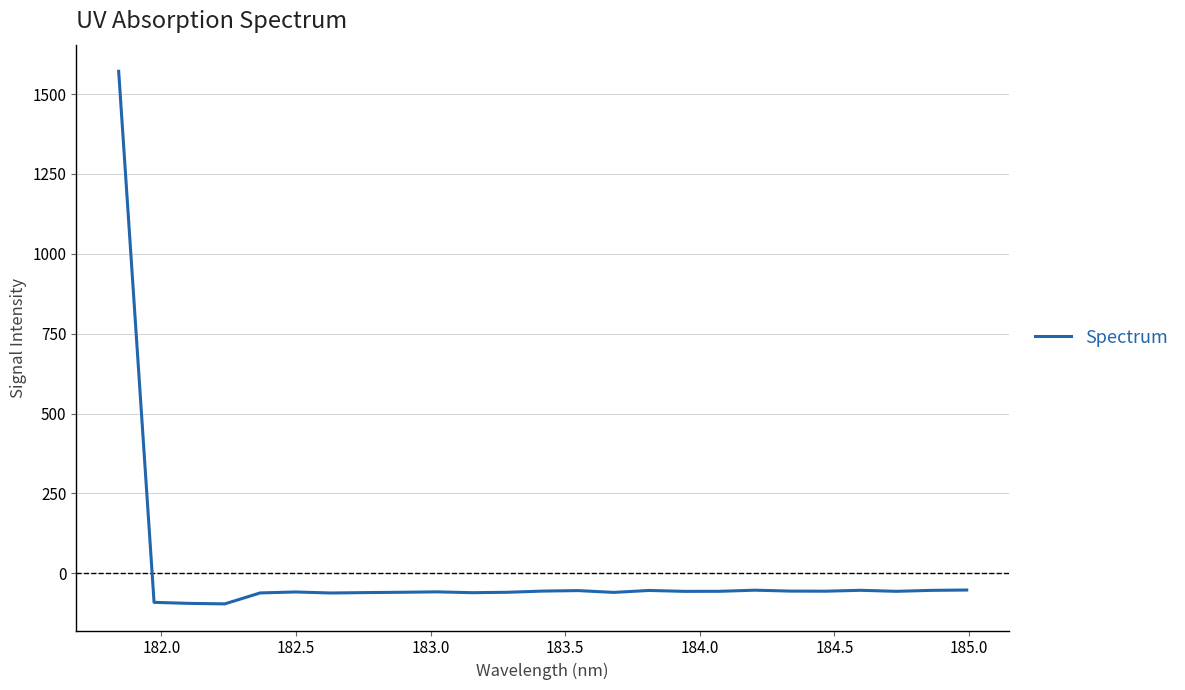

How many lines are shown in the chart?

1